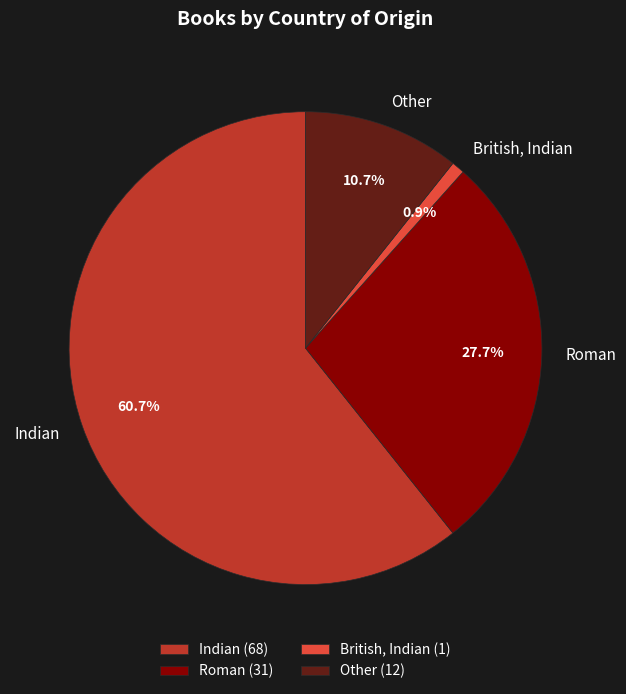

Which slice is the largest?

Indian